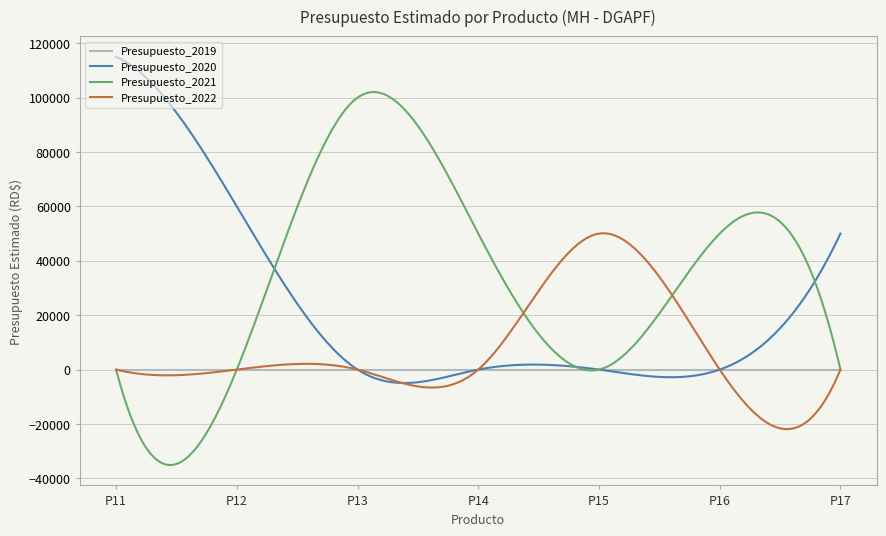

Rank the series by their average value, from lowest to highest.

Presupuesto_2019, Presupuesto_2022, Presupuesto_2020, Presupuesto_2021